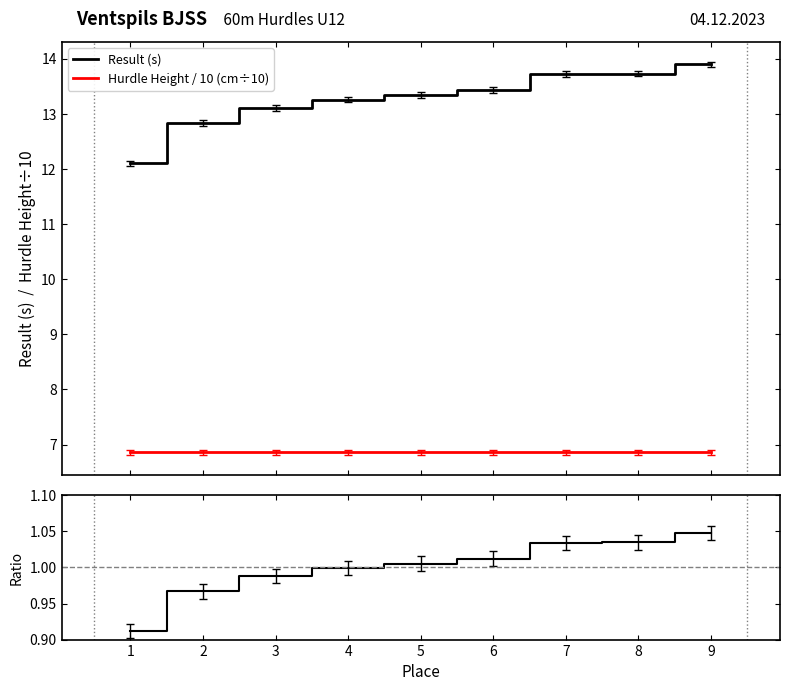

What is the value of the Hurdle Height / 10 (cm÷10) point at the 2nd from the left?

6.9